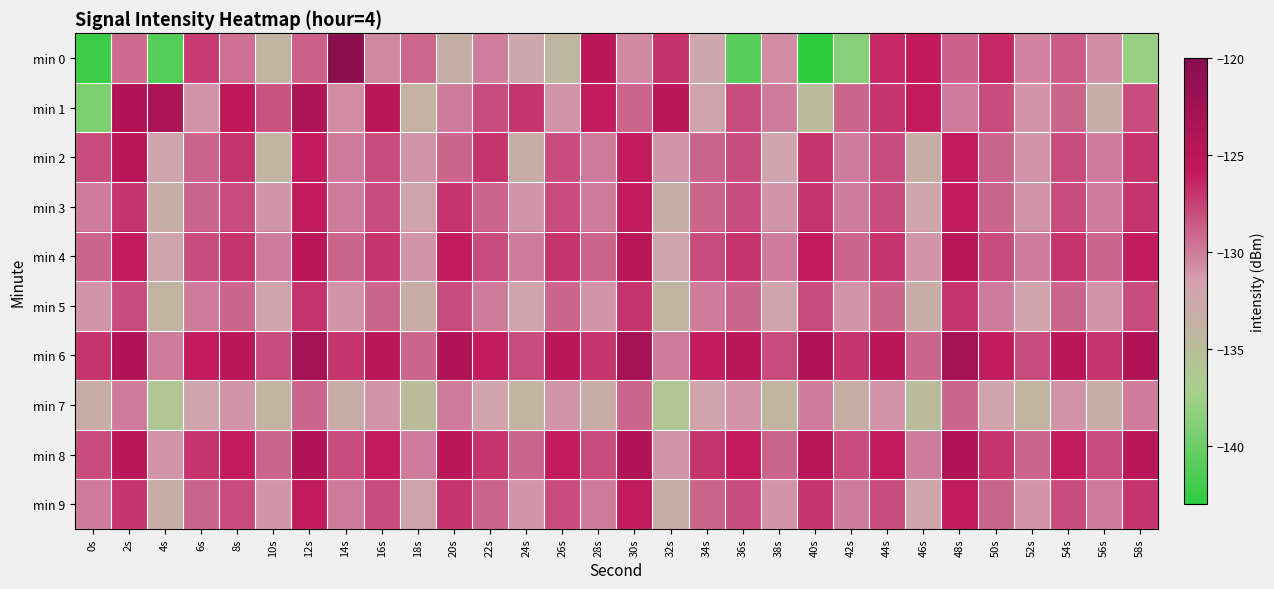

At which category is the sum across all series the highest?

12s